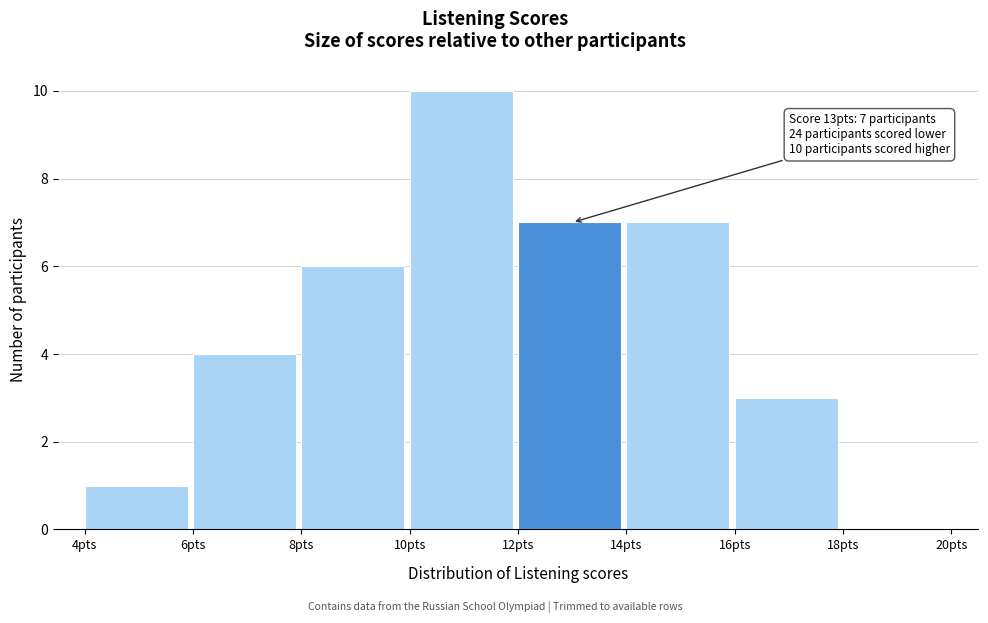

Which range on the x-axis has the tallest bar?

10 to 12